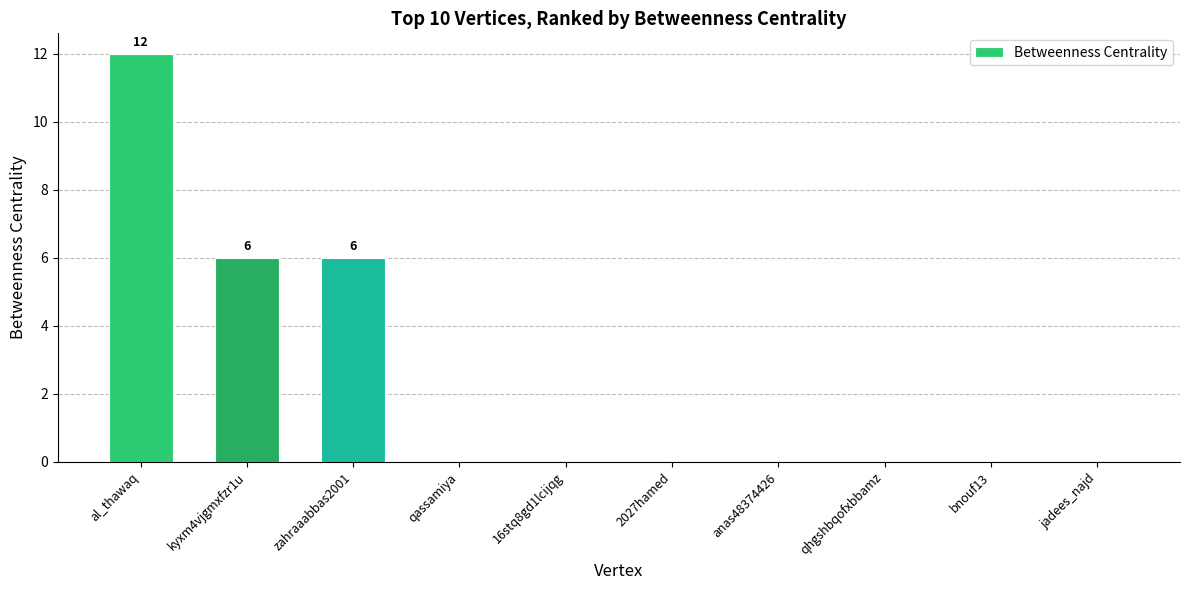

How many values are between 0 and 6?

9